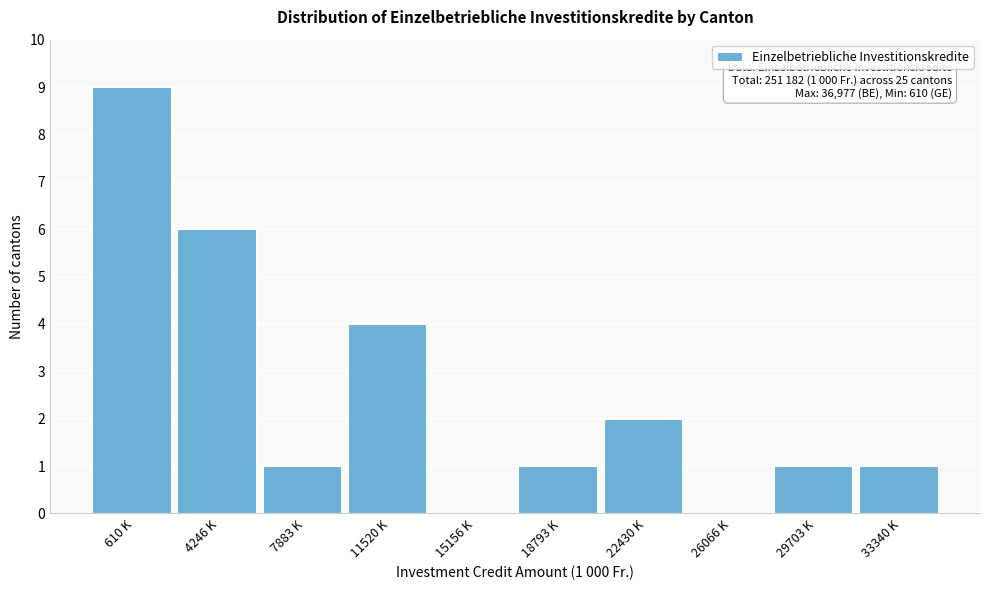

Reading right to left, extract all data points from this chart.

33340 K=1	29703 K=1	26066 K=0	22430 K=2	18793 K=1	15156 K=0	11520 K=4	7883 K=1	4246 K=6	610 K=9